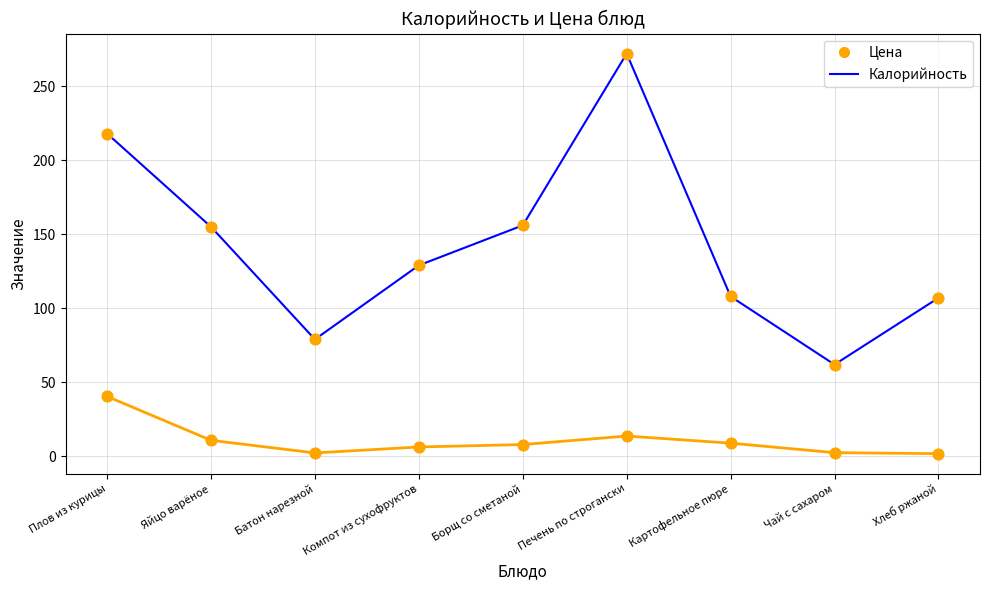

Which series has the widest spread of values?

Калорийность